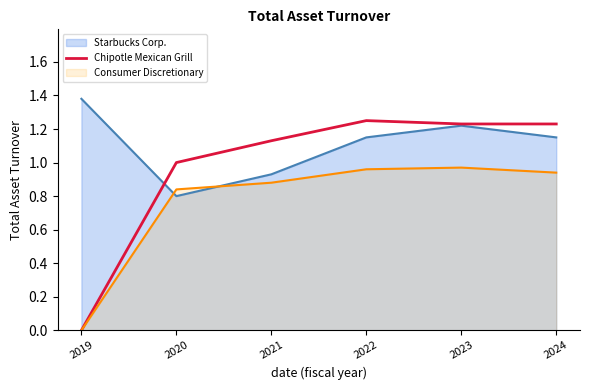

Count the values in the range 1 to 2.

5